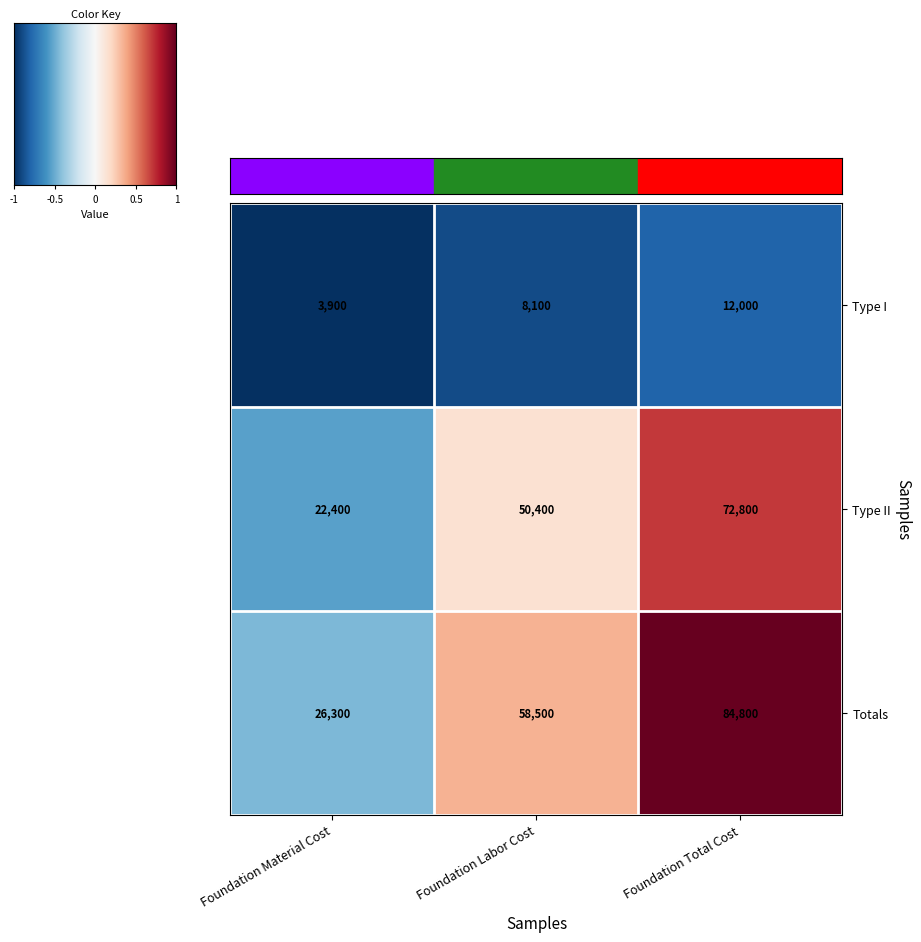

At which label is Type I closest to 7950?

Foundation Labor Cost